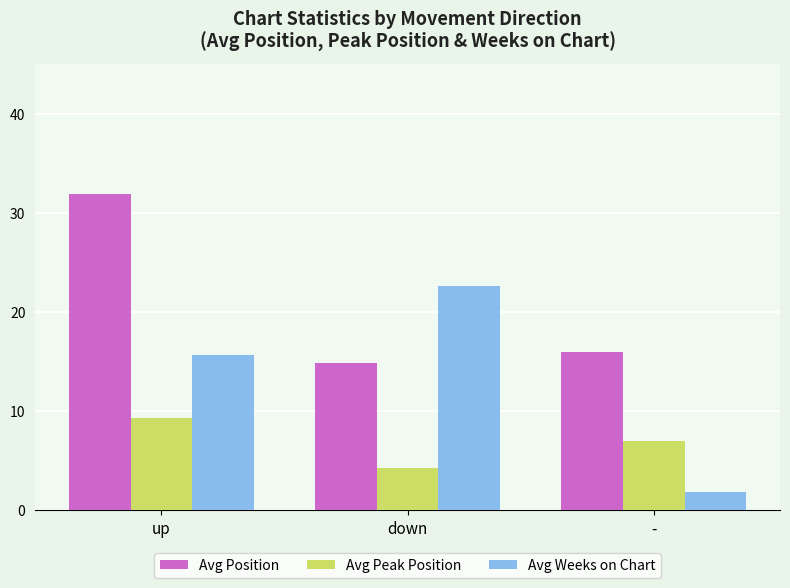

The Avg Weeks on Chart series shows 5.8 at up. True or false?

False